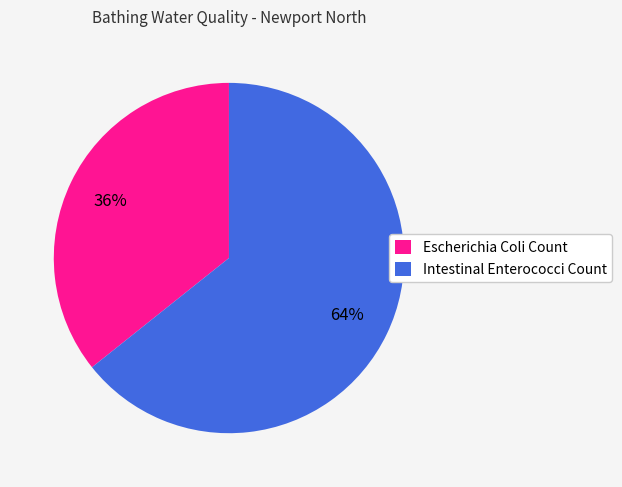

Which slice is the largest?

Intestinal Enterococci Count